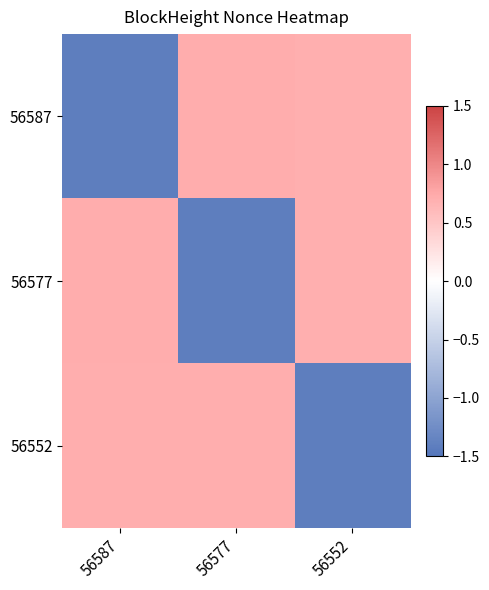

Rank the series by their maximum value, from highest to lowest.

56587, 56577, 56552